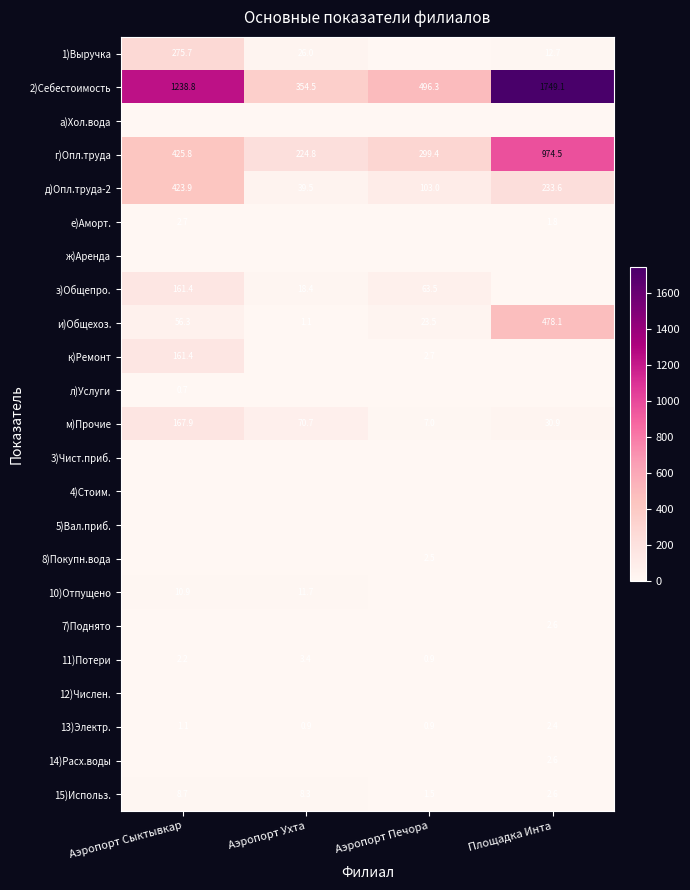

Rank the categories by и)Общехоз. value from highest to lowest.

Площадка Инта, Аэропорт Сыктывкар, Аэропорт Печора, Аэропорт Ухта